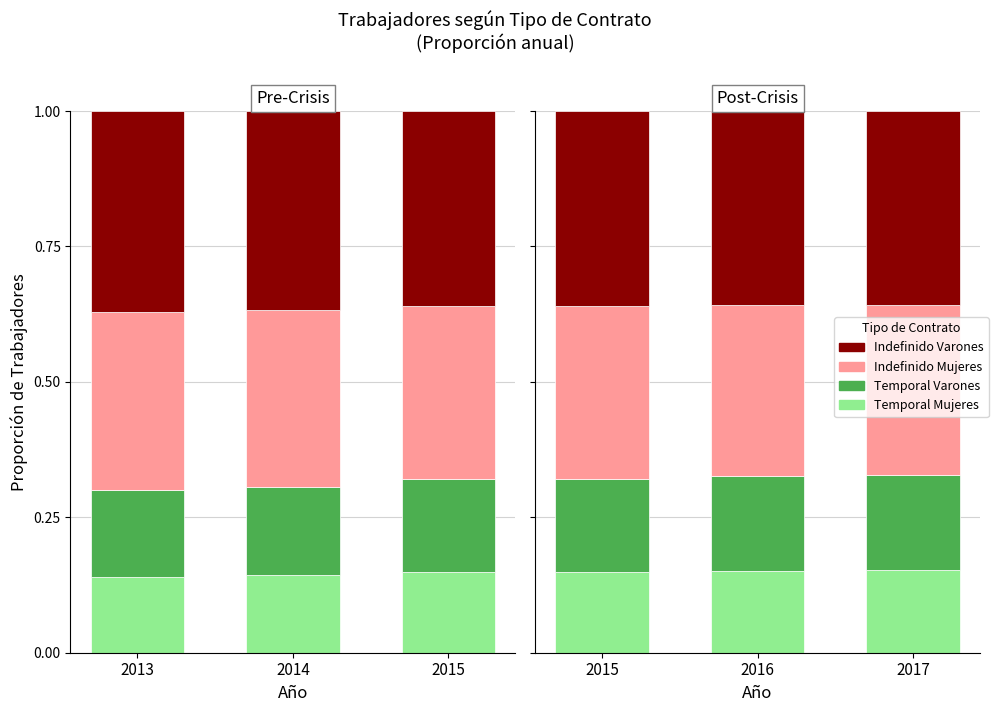

Where is Temporal Mujeres nearest to the value 0?

2015